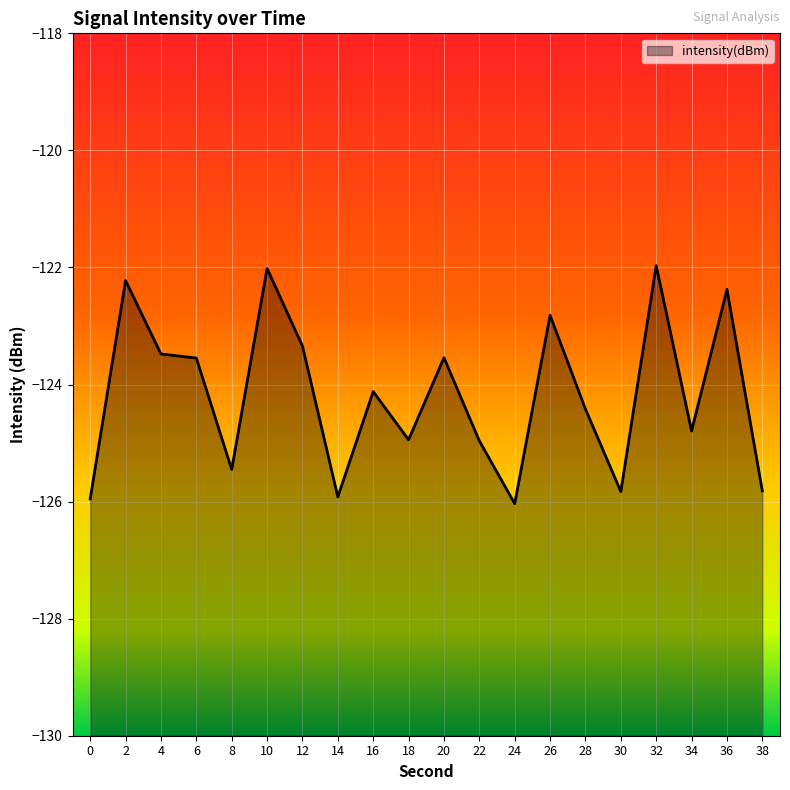

At which category does the data reach its first local valley?

8